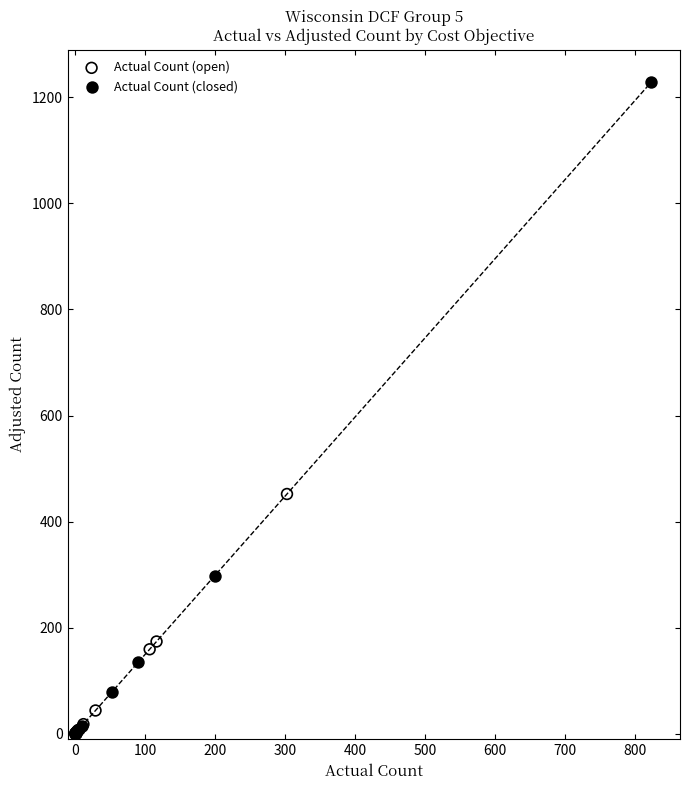

Which series has the widest spread of Y values?

Actual Count (closed)